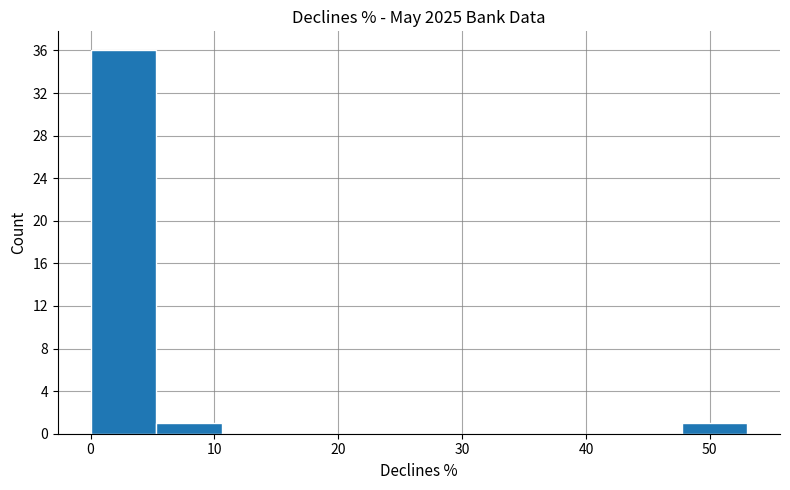

How tall is the bar that spans 5 to 11 on the x-axis? Neither the bar edges nor the heights are printed on the chart, so give them approximately, as read against the axes.

1